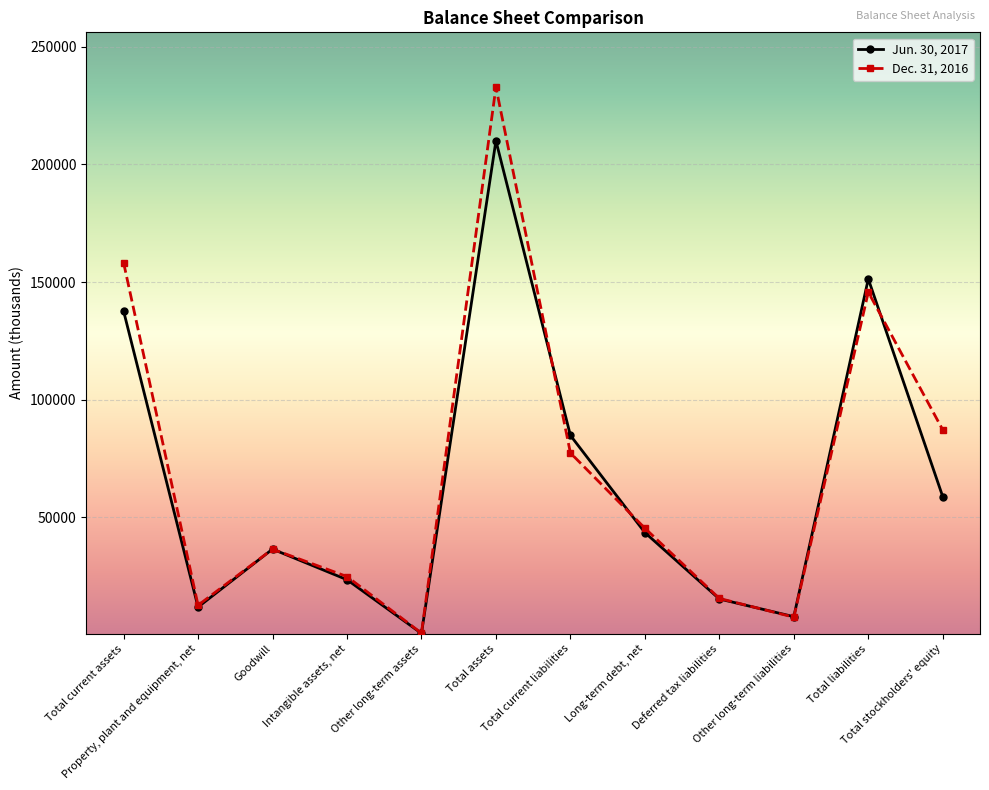

How many values in the Jun. 30, 2017 series are below 43500?

6